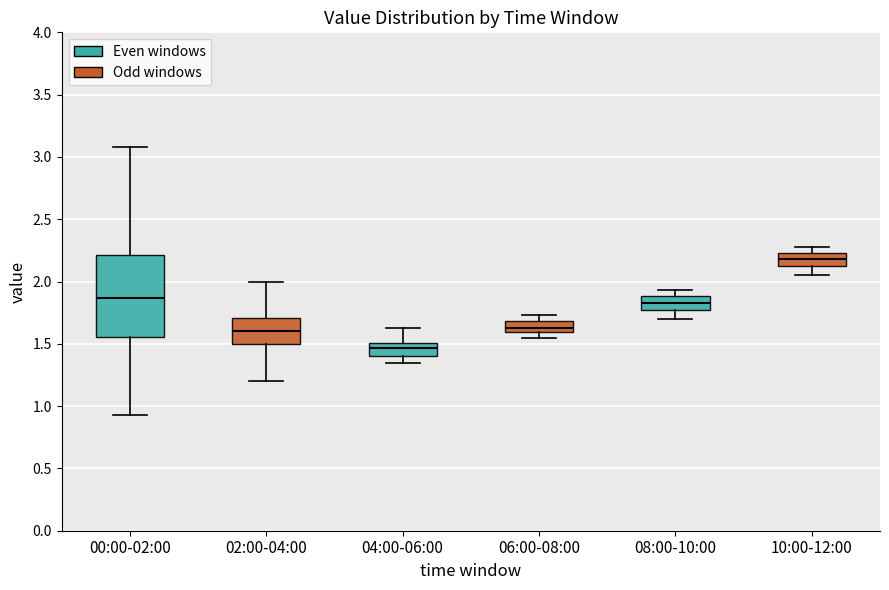

Which box is the tallest, from its lower edge to its upper edge?

00:00-02:00